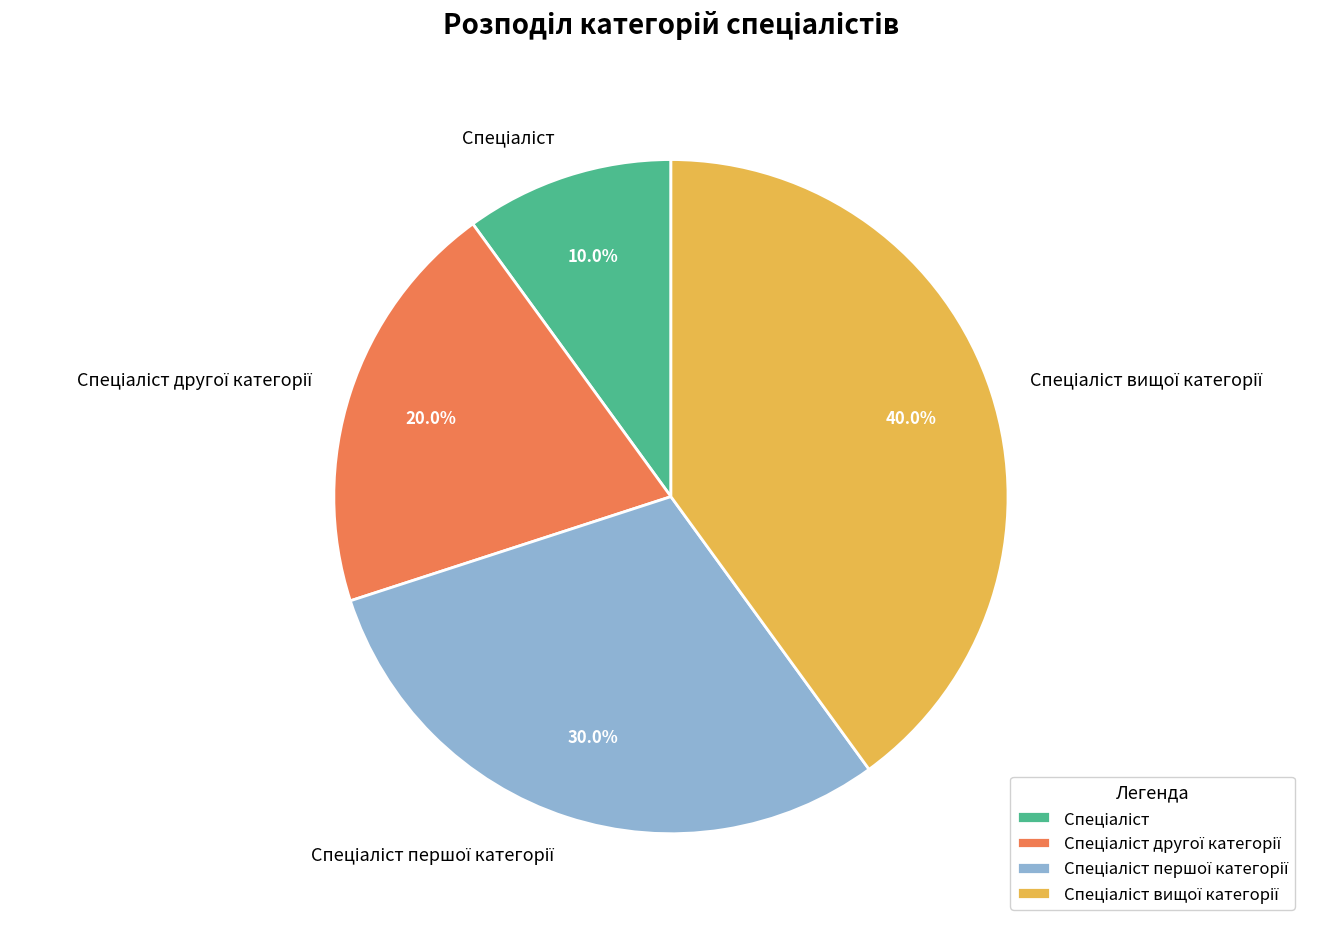

Does any single category account for the majority?

No